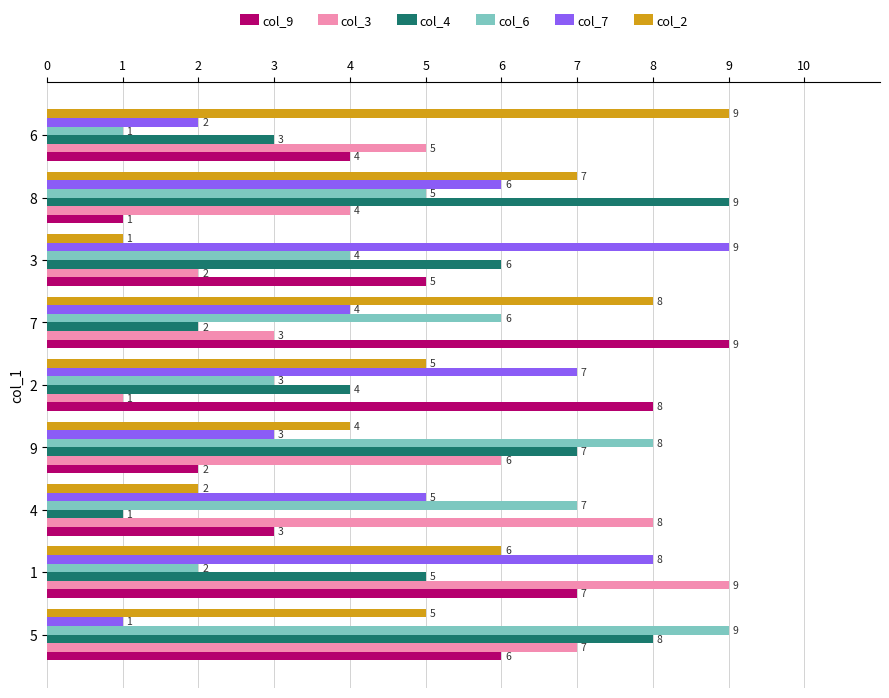

At 2, list the series in order from smallest to largest.

col_3, col_6, col_4, col_2, col_7, col_9